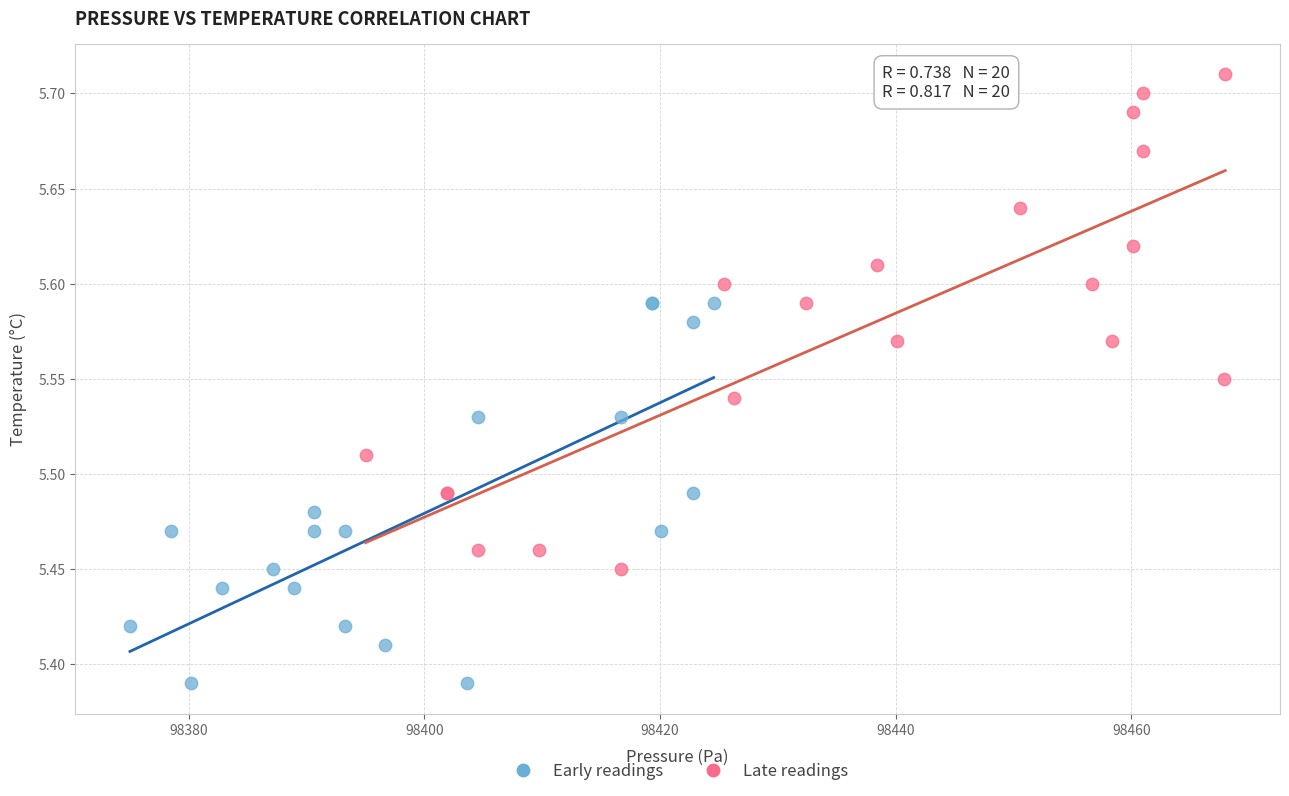

Which series has the largest Y range (max minus min)?

Late readings